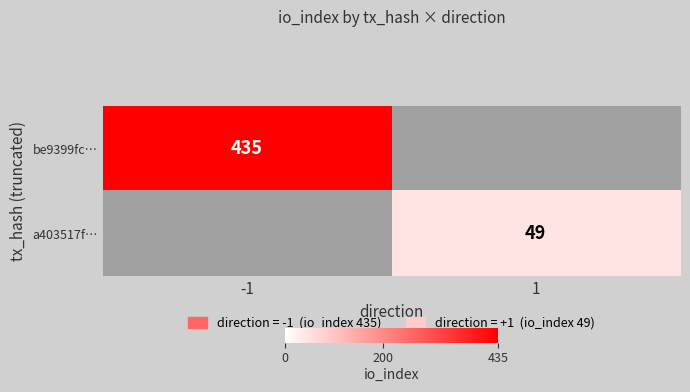

True or false: a403517f… has a value of 74 at 1.

False